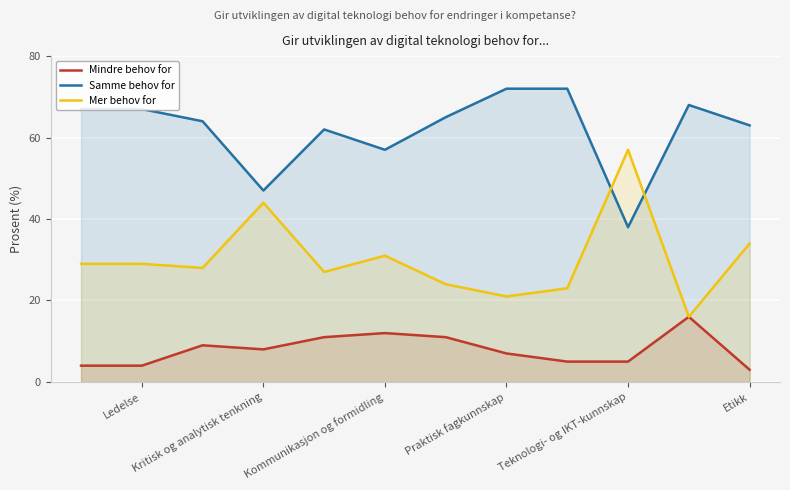

At how many categories does at least one series exceed 60?

9